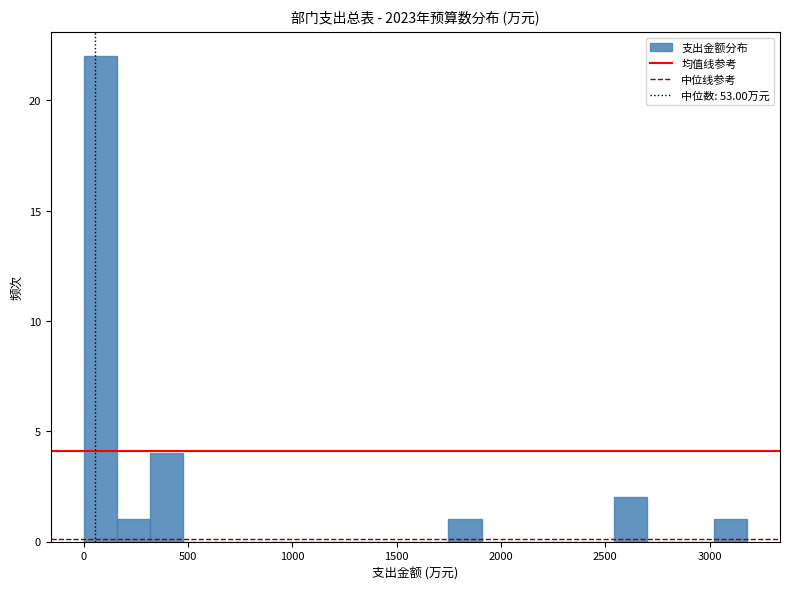

Read against the x-axis, roughly where is the centre of the tallest bar?

100